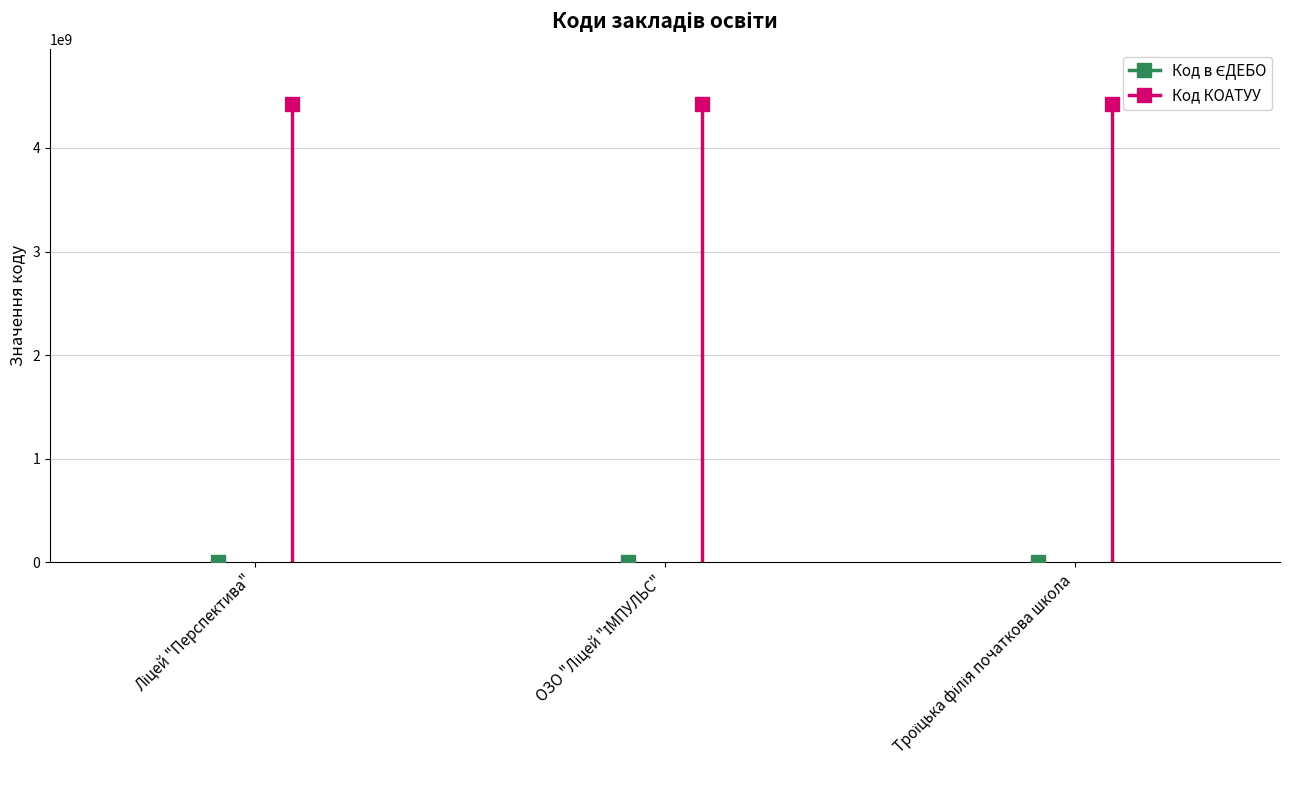

Reading left to right, list all the values displayed in this chart.

Код в ЄДЕБО: 144095	144096	144956
Код КОАТУУ: 4425455100	4425455100	4425455100